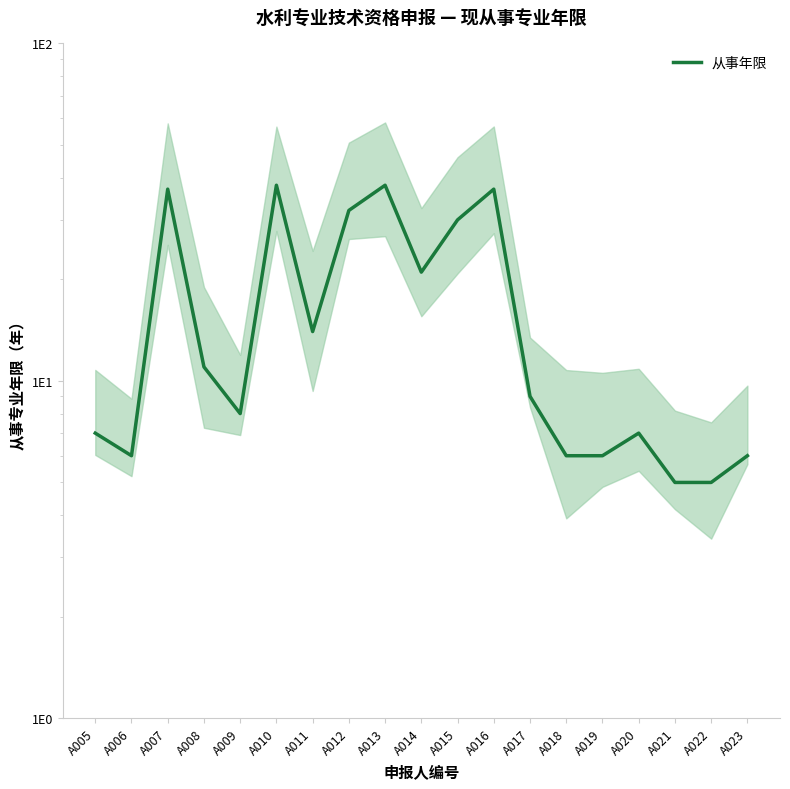

How many data points are less than 9?

9